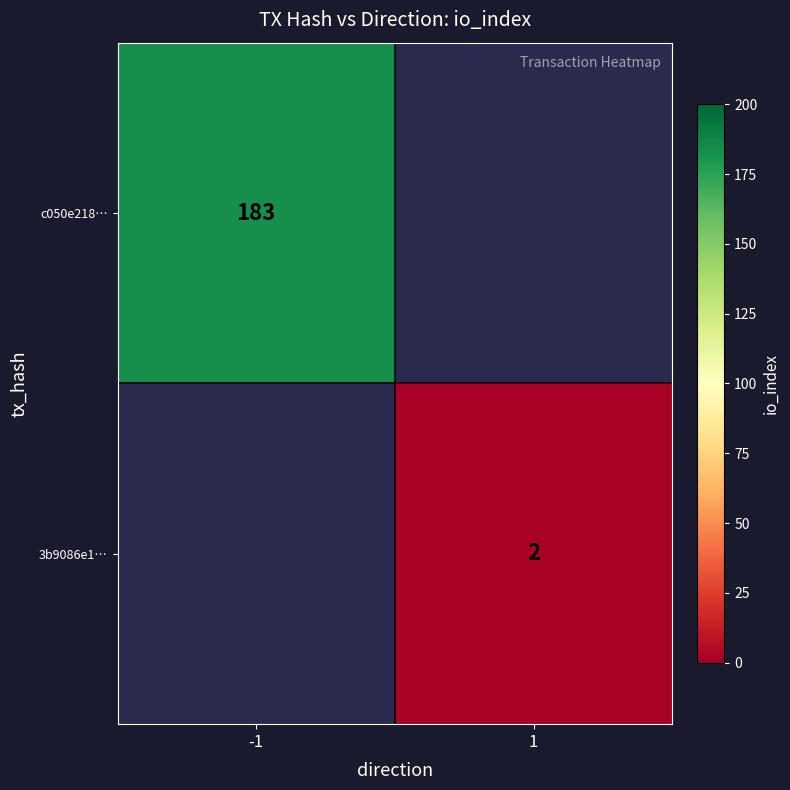

What is the smallest value displayed?

2.0